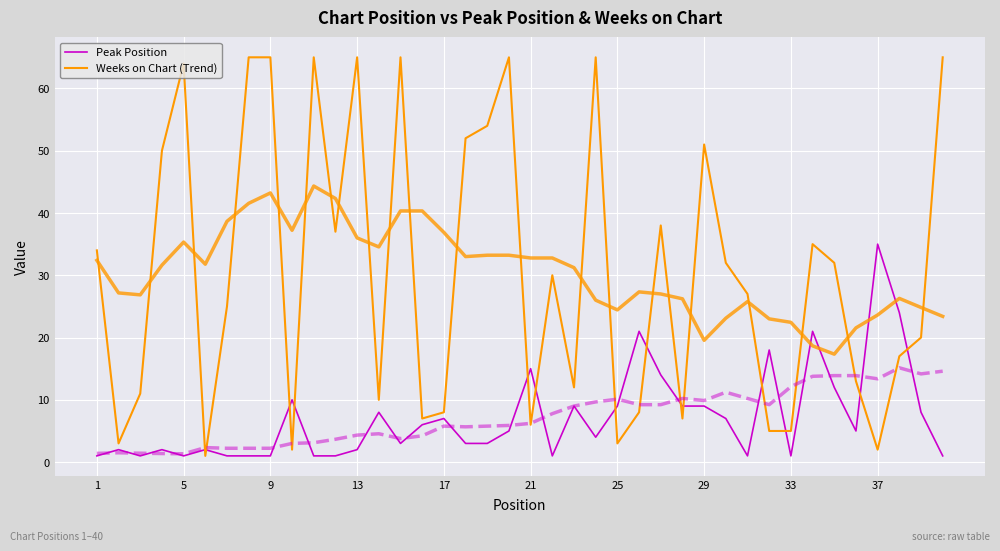

True or false: Weeks on Chart (Trend) has more than 1 interior local peaks.

True